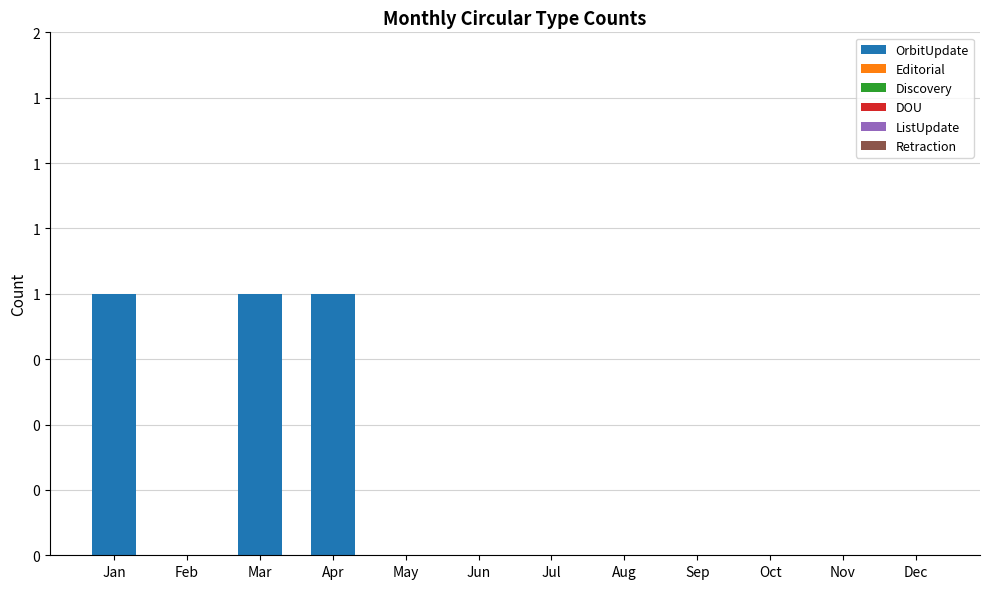

Count the number of categories in the chart.

12